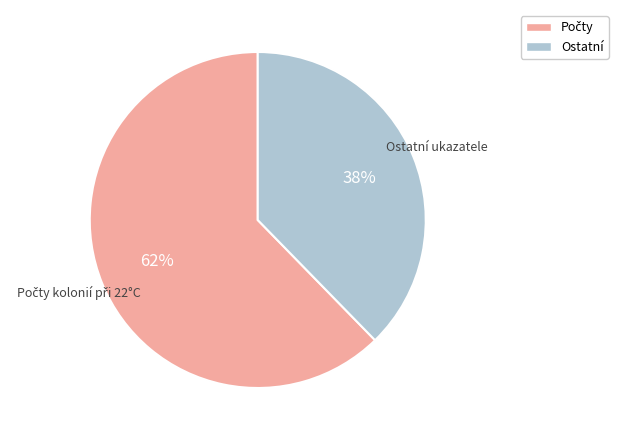

Count the number of slices in the pie.

2